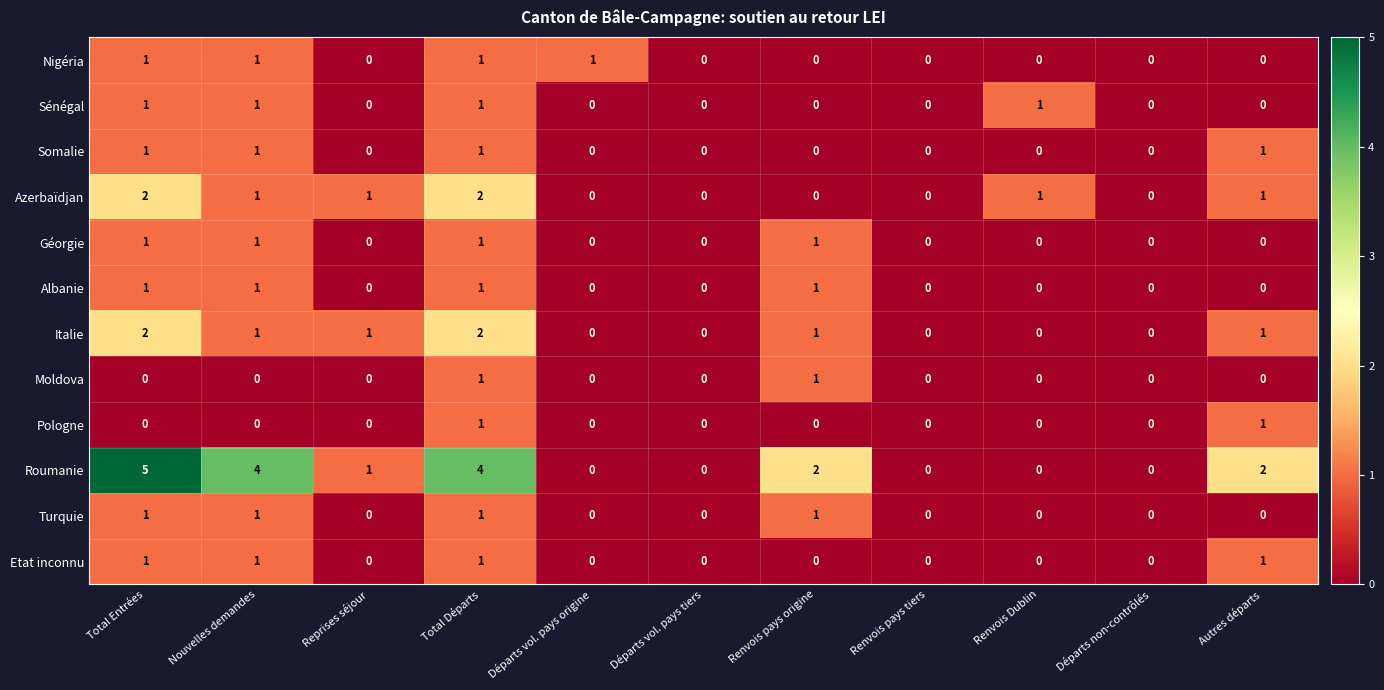

The value of Turquie at Total Départs is 2. True or false?

False